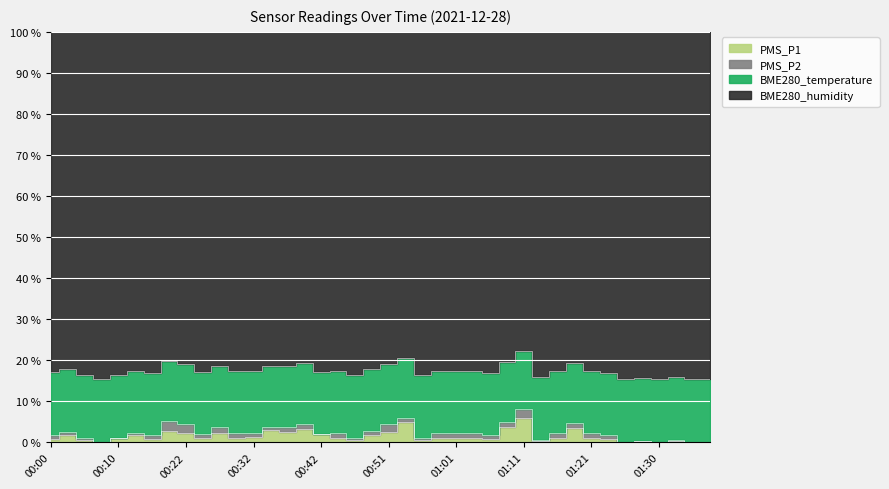

Reading left to right, list all the values displayed in this chart.

PMS_P1: 0.8	1.5	0.5	0.0	1.0	1.5	0.8	2.5	2.0	1.0	2.0	1.0	1.2	2.8	2.2	3.0	1.8	1.0	0.5	1.5	2.2	4.5	0.5	1.0	1.0	1.0	0.8	3.5	5.5	0.2	1.0	3.2	1.0	0.8	0.0	0.2	0.0	0.2	0.0	0.0
PMS_P2: 0.8	0.8	0.5	0.0	0.0	0.5	0.8	2.2	2.0	0.8	1.2	1.0	0.8	0.5	1.0	1.0	0.0	1.0	0.5	1.0	1.8	1.0	0.5	1.0	1.0	1.0	0.8	1.0	2.0	0.2	1.0	1.0	1.0	0.8	0.0	0.0	0.0	0.2	0.0	0.0
BME280_temperature: 13.3	13.3	13.3	13.3	13.3	13.3	13.3	13.3	13.3	13.3	13.3	13.3	13.3	13.3	13.3	13.3	13.2	13.3	13.3	13.3	13.3	13.2	13.3	13.3	13.3	13.3	13.3	13.3	13.3	13.3	13.3	13.3	13.3	13.3	13.3	13.3	13.3	13.3	13.3	13.3
BME280_humidity: 71.7	71.9	72.4	72.2	72.5	72.2	72.1	72.6	72.9	72.6	72.4	72.4	72.3	72.4	72.3	72.4	72.3	72.5	72.3	72.3	72.7	72.7	73.0	72.4	72.8	72.4	72.4	72.7	72.6	72.8	72.7	72.8	72.7	72.8	72.8	73.0	73.0	72.8	72.6	72.8